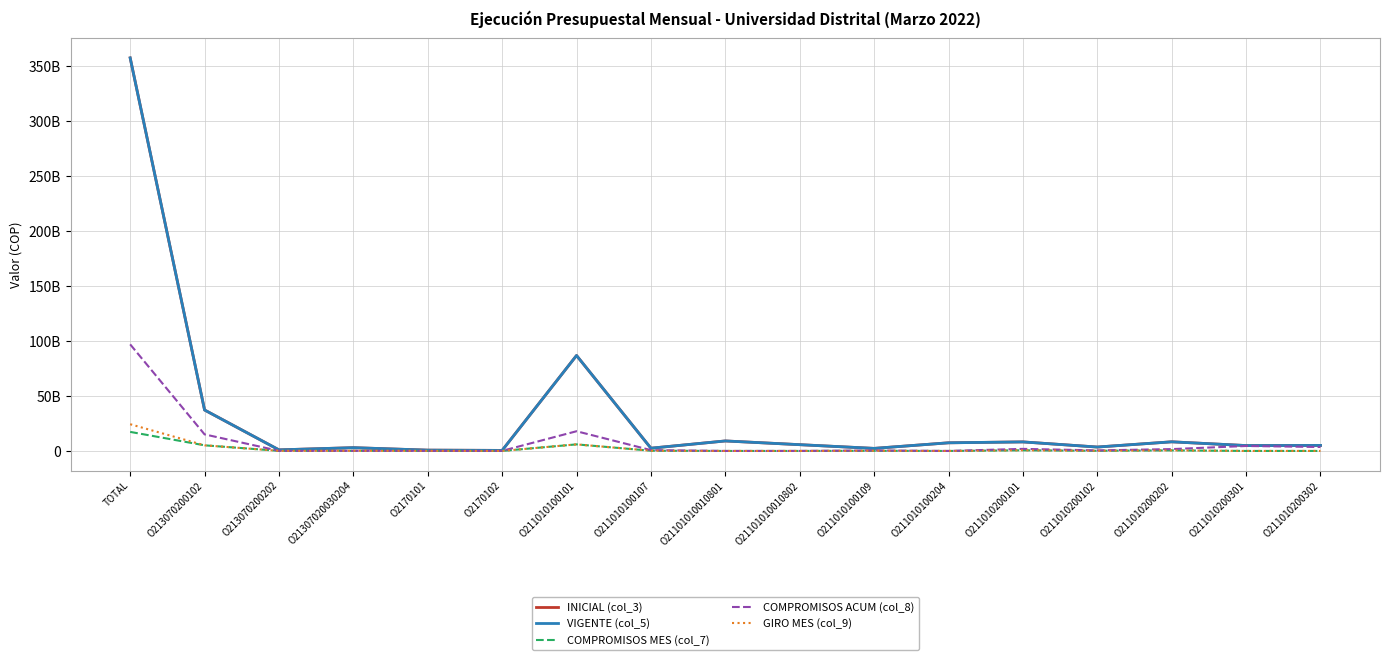

Reading left to right, extract all data points from this chart.

INICIAL (col_3): 357700498000	37290189000	1000000000	3000000000	747209000	500000000	86876140000	2514668000	9117800000	5720742000	2341585000	7425901000	8242400000	3570042000	8326263000	4911792000	5044988000
VIGENTE (col_5): 357700498000	37290189000	1000000000	3000000000	747209000	500000000	86876140000	2514668000	9117800000	5720742000	2341585000	7425901000	8242400000	3570042000	8326263000	4911792000	5044988000
COMPROMISOS MES (col_7): 17364674664	5133845211	111872838	129125000	123018974	36944463	5988019503	220737345	1736210	15807857	150797839	94487	616565875	160872675	551113240	10118223	14796852
COMPROMISOS ACUM (col_8): 97021669153	15100760871	111872838	129125000	123018974	98335564	17950581490	769706450	1736210	27443720	433424397	94487	1898458750	492594250	1694959792	4527297821	3601221832
GIRO MES (col_9): 24346063420	5125882221	111872838	129125000	123018974	36944463	5988019503	220737345	1736210	15807857	150797839	94487	616565875	160980175	551189340	10118223	14796852